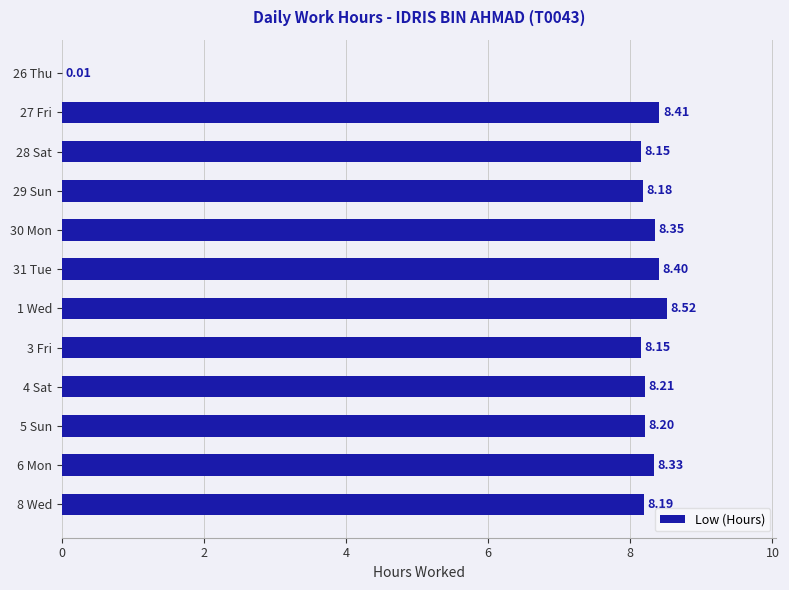

What is the sum of the values at 4 Sat and 28 Sat?

16.4